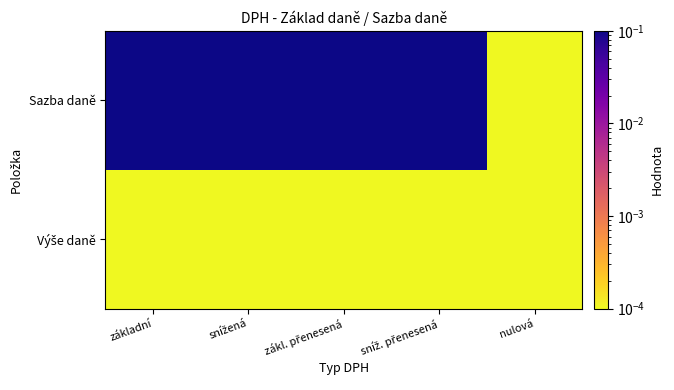

What is the total value across all series at snížená?

0.2